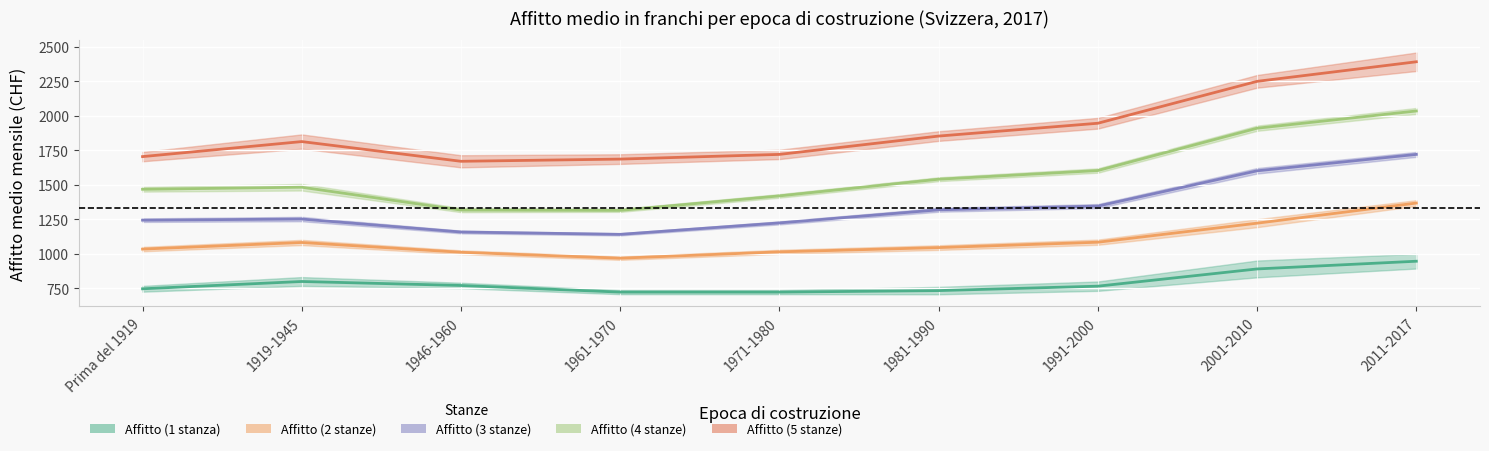

Where is the first local maximum for Affitto (1 stanza)?

1919-1945